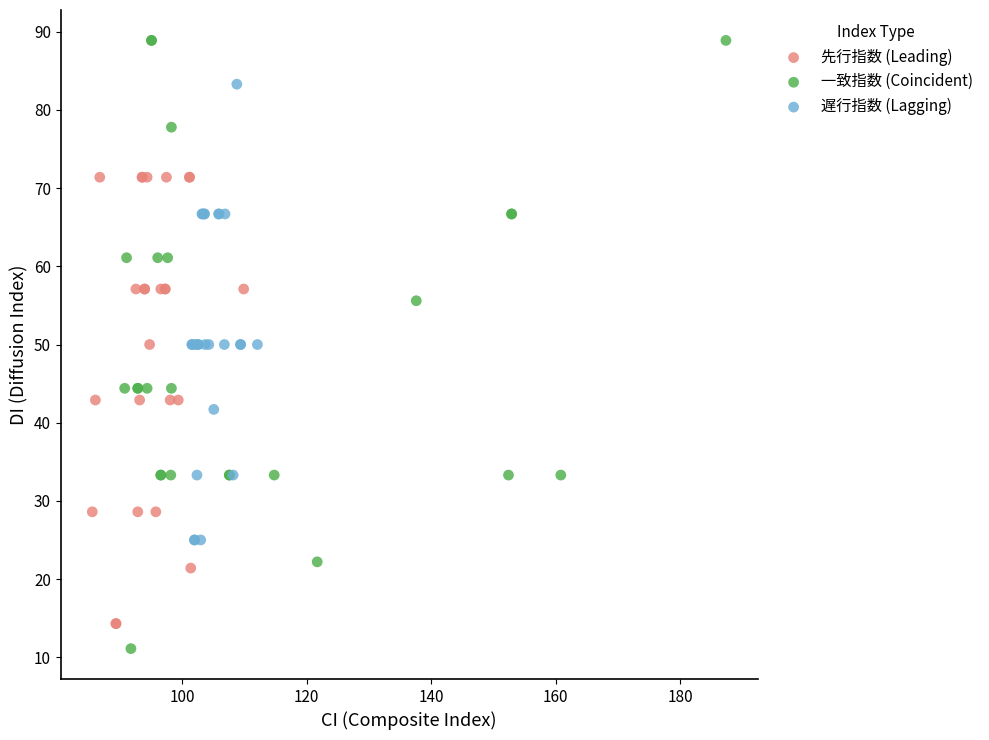

Which series reaches the maximum Y coordinate?

一致指数 (Coincident)